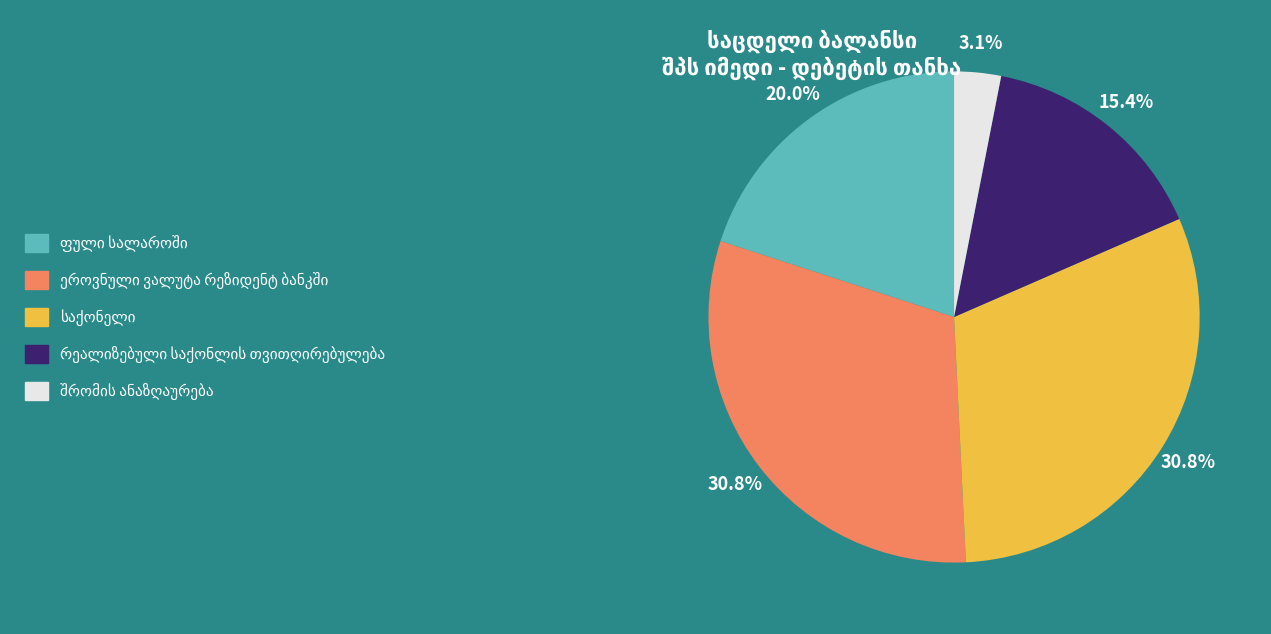

Is there a majority slice in this chart?

No